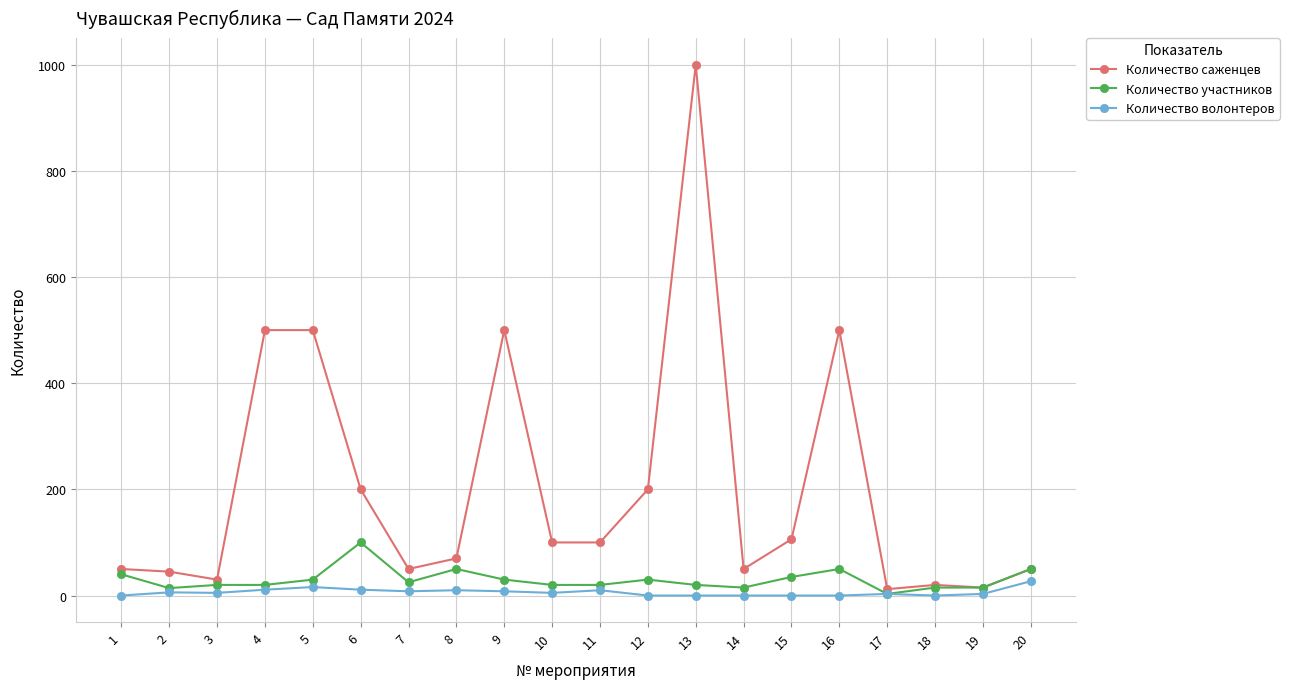

True or false: Количество волонтеров has more than 0 interior local peaks.

True